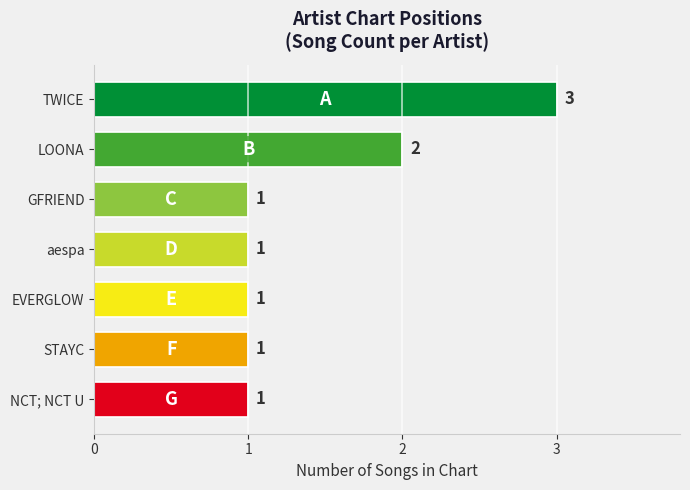

What is the maximum value shown in the chart?

3